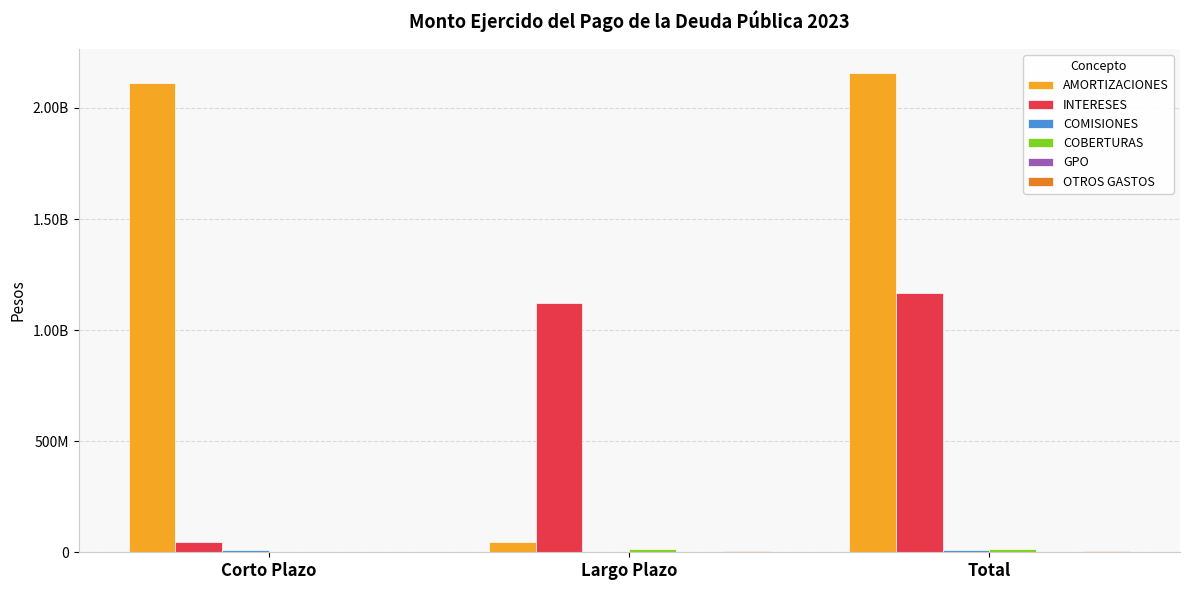

Which category has the lowest value in the COBERTURAS series?

Corto Plazo